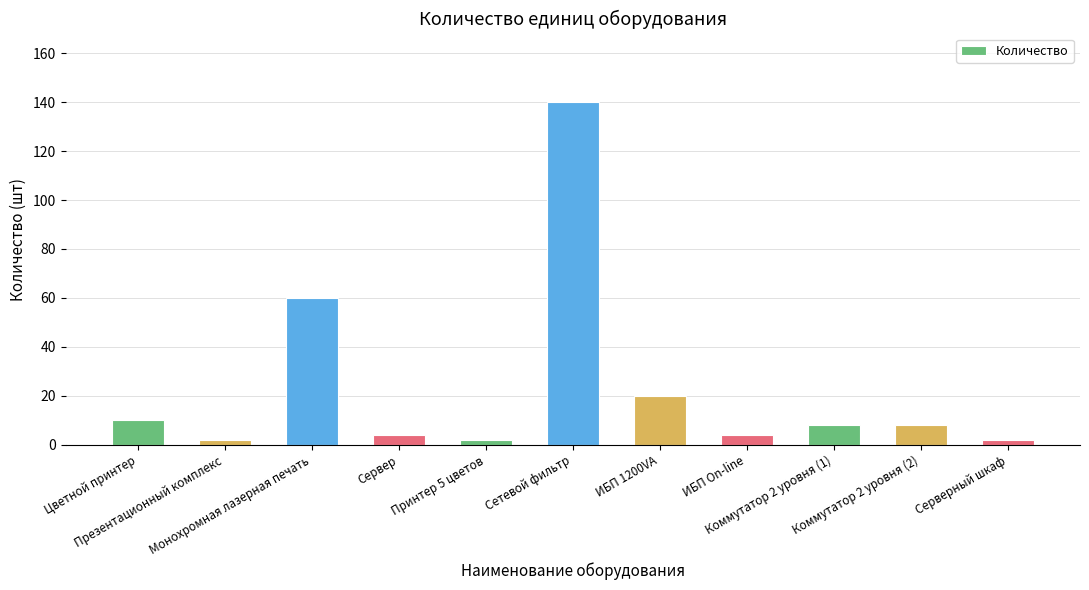

What is the maximum value shown in the chart?

140